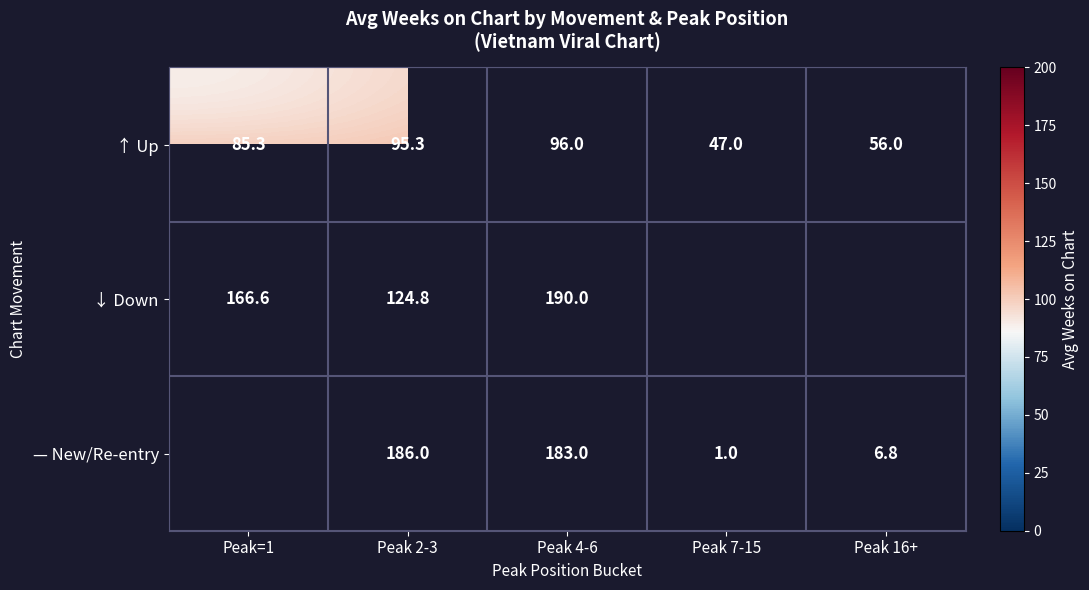

Between Peak 16+ and Peak 7-15, which is larger?

Peak 16+